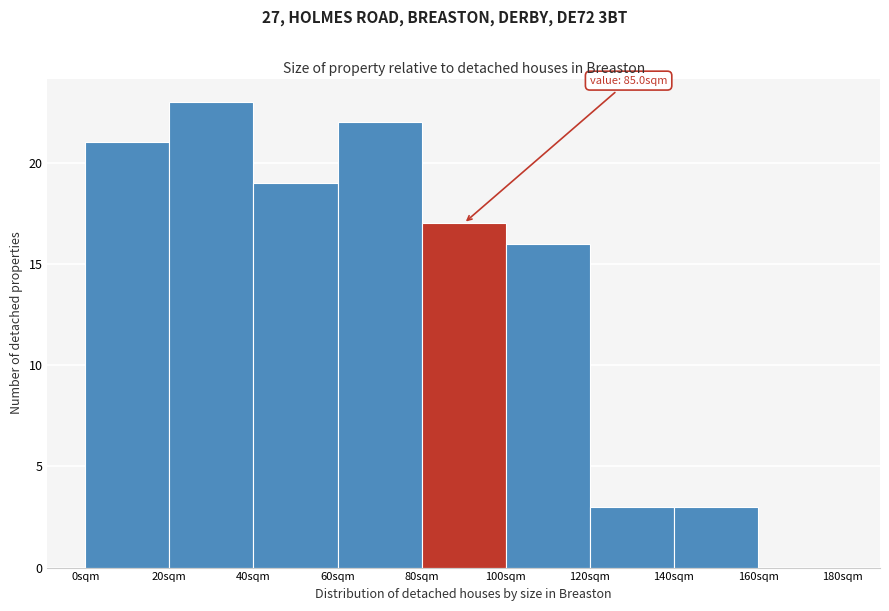

Over which range of the x-axis is the bar tallest?

20 to 40